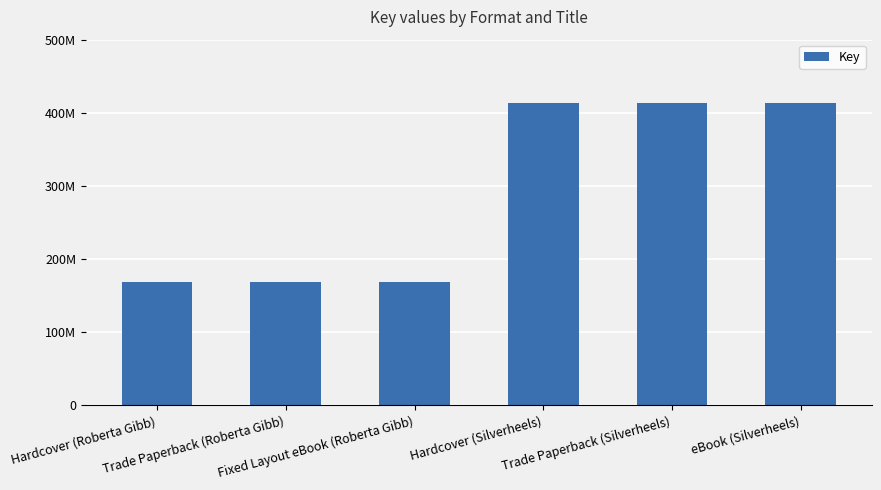

Does the chart contain any negative values?

No